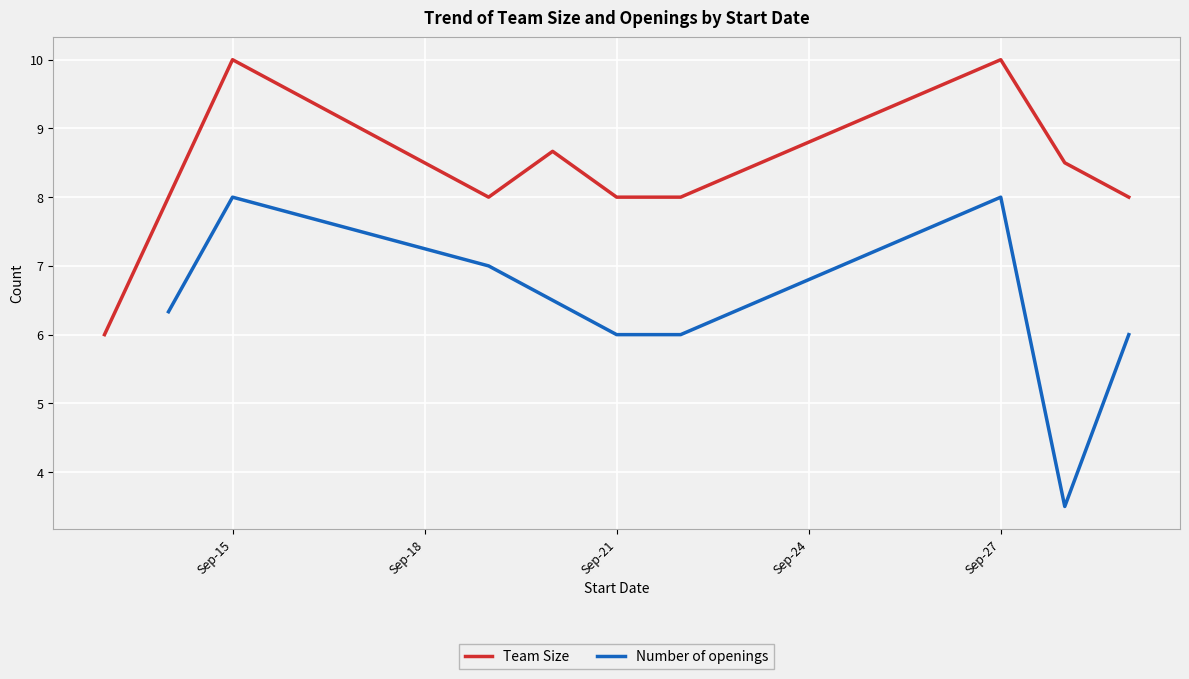

At how many categories does at least one series exceed 7?

9